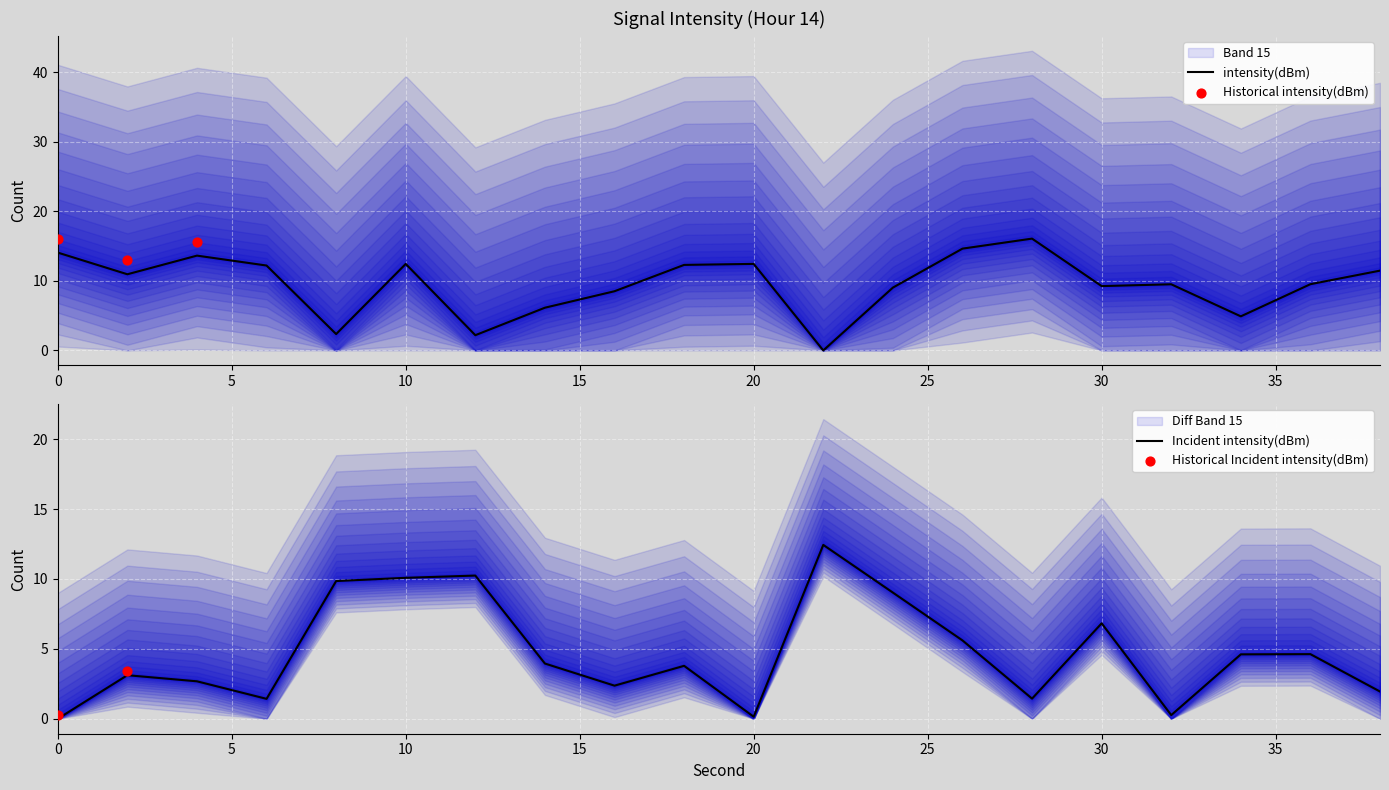

What is the ratio of the value at 32 to the value at 16?

1.1